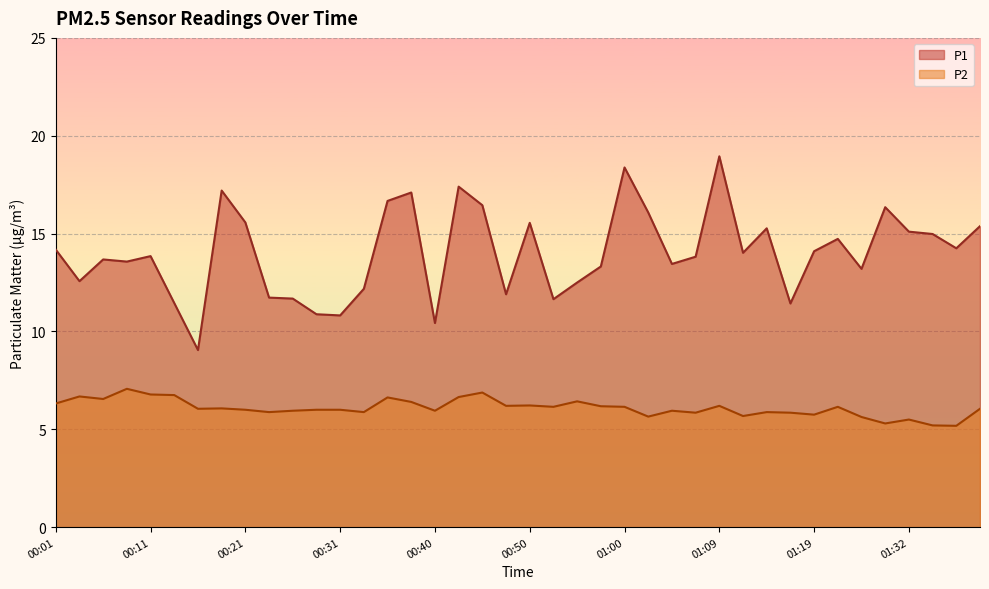

Reading left to right, list all the values displayed in this chart.

P1: 00:01=14.2	00:04=12.6	00:06=13.7	00:09=13.6	00:11=13.8	00:13=11.4	00:16=9.1	00:18=17.2	00:21=15.6	00:23=11.7	00:26=11.7	00:28=10.9	00:31=10.8	00:33=12.2	00:35=16.7	00:38=17.1	00:40=10.4	00:43=17.4	00:45=16.4	00:48=11.9	00:50=15.6	00:52=11.7	00:55=12.5	00:57=13.3	01:00=18.4	01:02=16.1	01:05=13.4	01:07=13.8	01:09=18.9	01:12=14.0	01:14=15.3	01:17=11.4	01:19=14.1	01:22=14.7	01:24=13.2	01:27=16.4	01:32=15.1	01:37=15.0	01:39=14.2	01:42=15.4
P2: 00:01=6.3	00:04=6.7	00:06=6.5	00:09=7.1	00:11=6.8	00:13=6.8	00:16=6.0	00:18=6.1	00:21=6.0	00:23=5.9	00:26=6.0	00:28=6.0	00:31=6.0	00:33=5.9	00:35=6.6	00:38=6.4	00:40=6.0	00:43=6.7	00:45=6.9	00:48=6.2	00:50=6.2	00:52=6.2	00:55=6.4	00:57=6.2	01:00=6.2	01:02=5.7	01:05=6.0	01:07=5.8	01:09=6.2	01:12=5.7	01:14=5.9	01:17=5.8	01:19=5.8	01:22=6.2	01:24=5.6	01:27=5.3	01:32=5.5	01:37=5.2	01:39=5.2	01:42=6.0